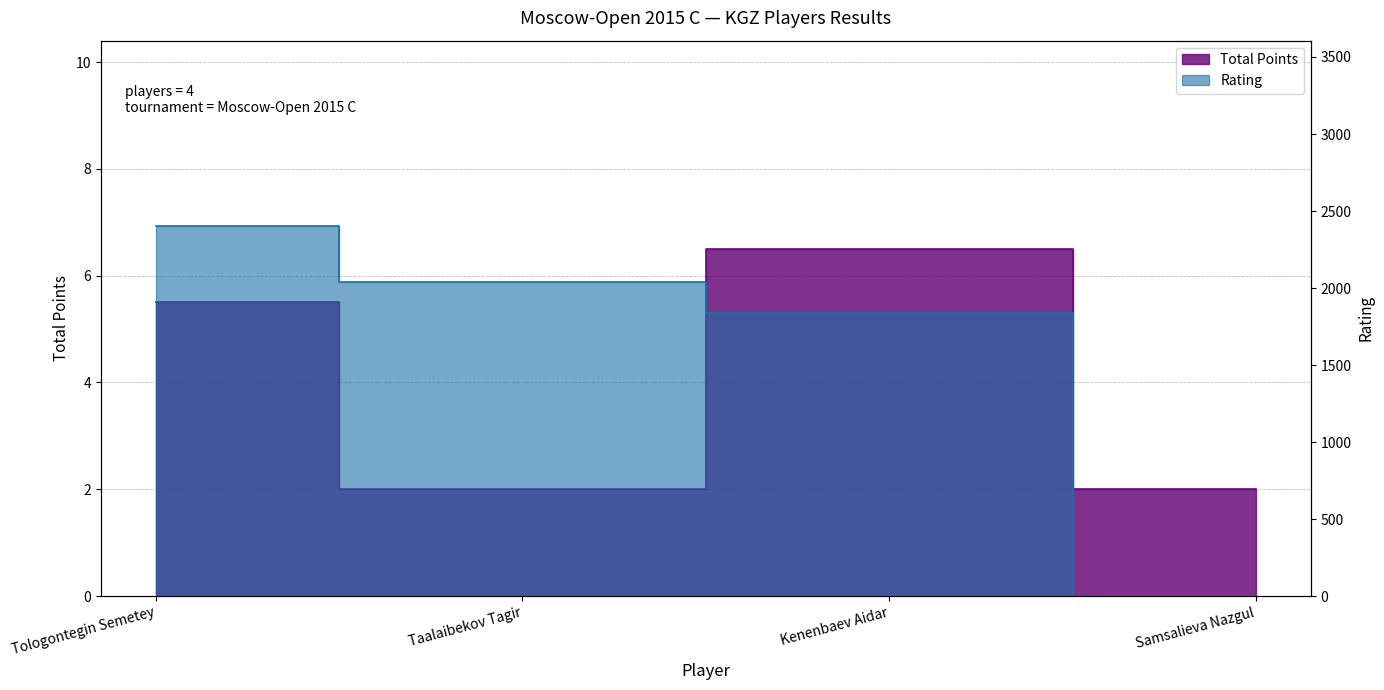

What is the average value of the Total Points series?

4.0